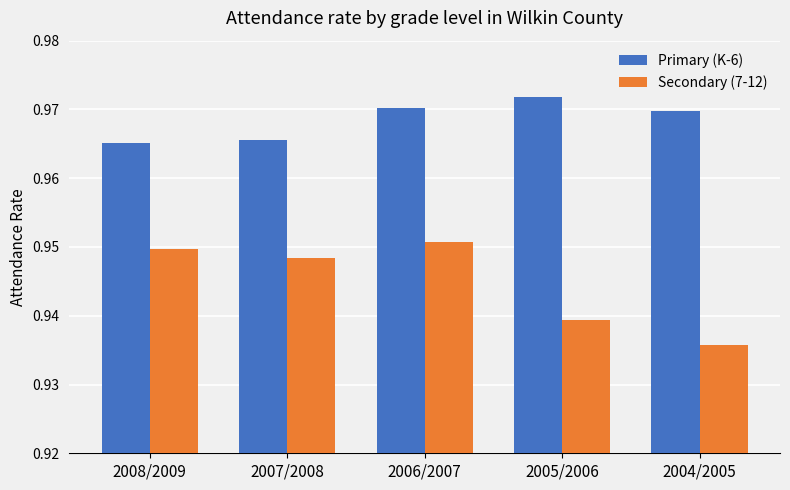

The Primary (K-6) series shows 1.4 at 2007/2008. True or false?

False